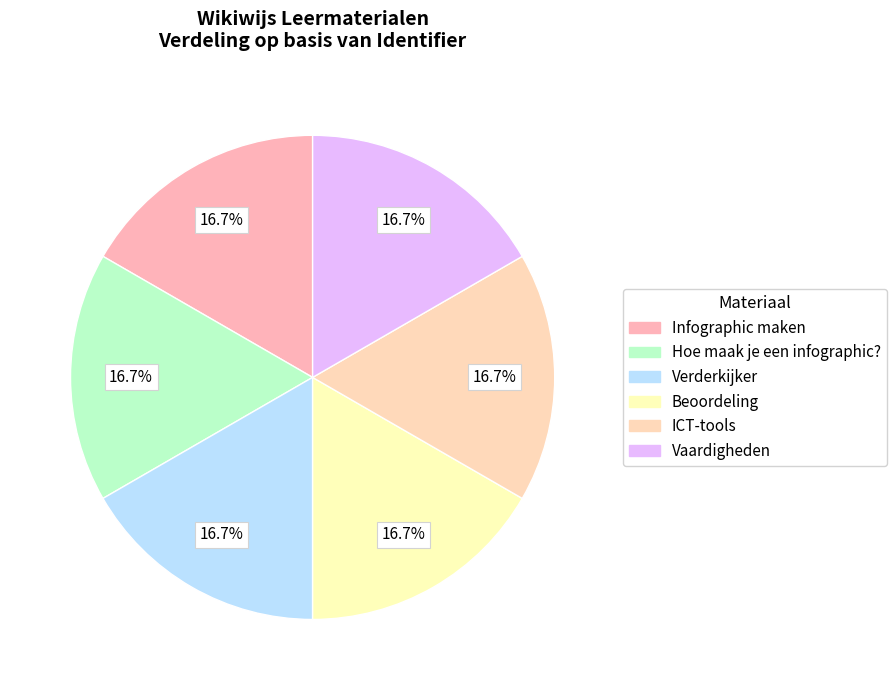

What is the largest slice in the pie chart?

Vaardigheden